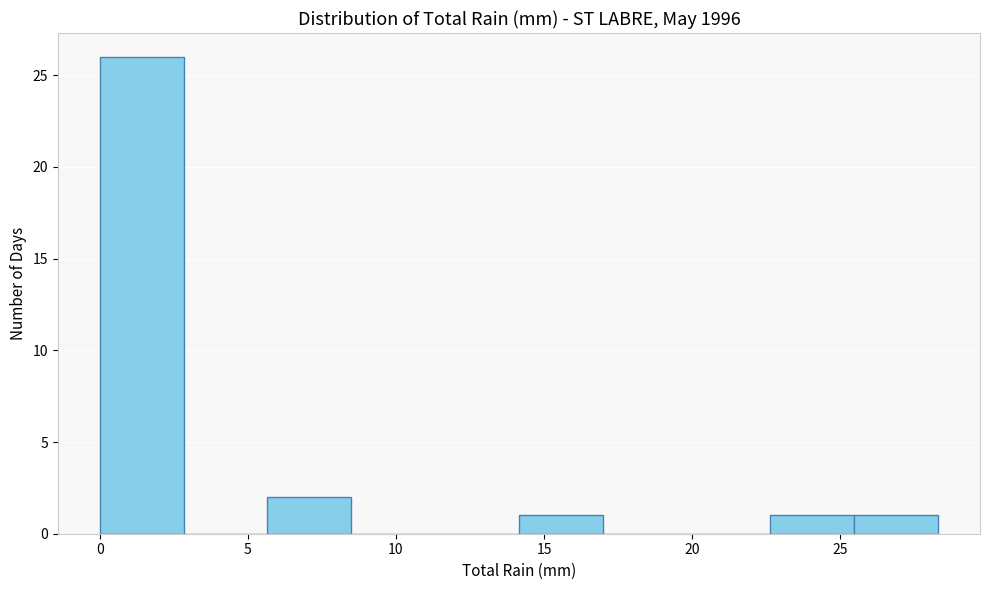

Reading left to right, list every bar in this chart as the range it spans on the x-axis followed by its height. Neither the bar edges nor the heights are printed on the chart, so give them approximately, as read against the axes.

0.0 to 3.0: 26
3.0 to 5.5: 0
5.5 to 8.5: 2
8.5 to 11.5: 0
11.5 to 14.0: 0
14.0 to 17.0: 1
17.0 to 20.0: 0
20.0 to 22.5: 0
22.5 to 25.5: 1
25.5 to 28.5: 1